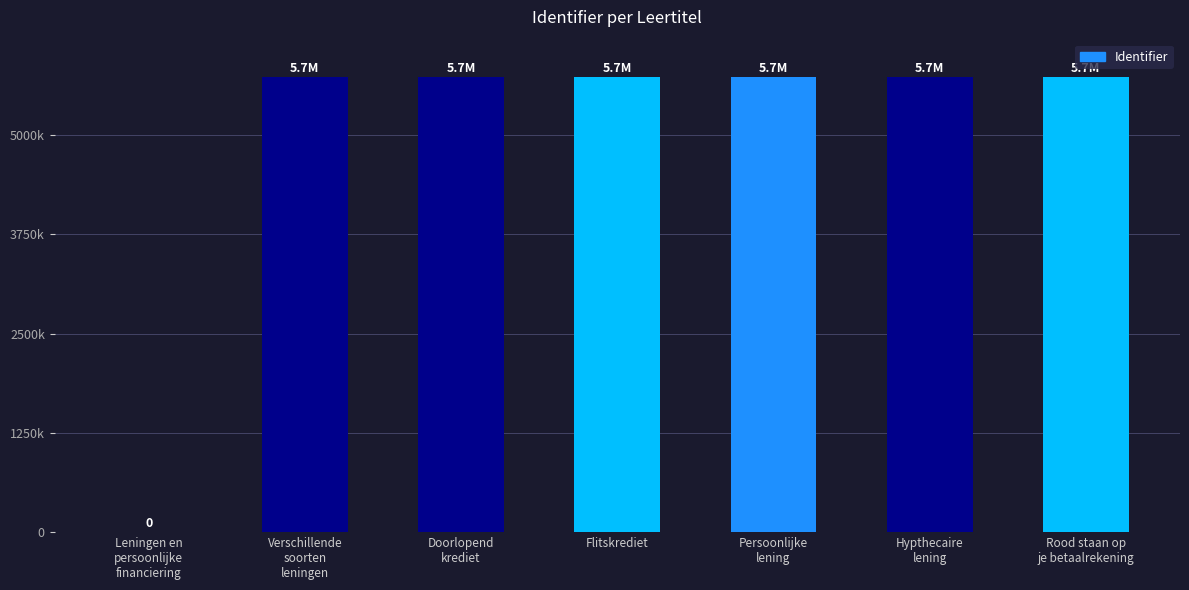

Reading right to left, what are all the values shown in this chart?

Rood staan op
je betaalrekening=5727039	Hypthecaire
lening=5727037	Persoonlijke
lening=5727035	Flitskrediet=5727033	Doorlopend
krediet=5727030	Verschillende
soorten
leningen=5727028	Leningen en
persoonlijke
financiering=0